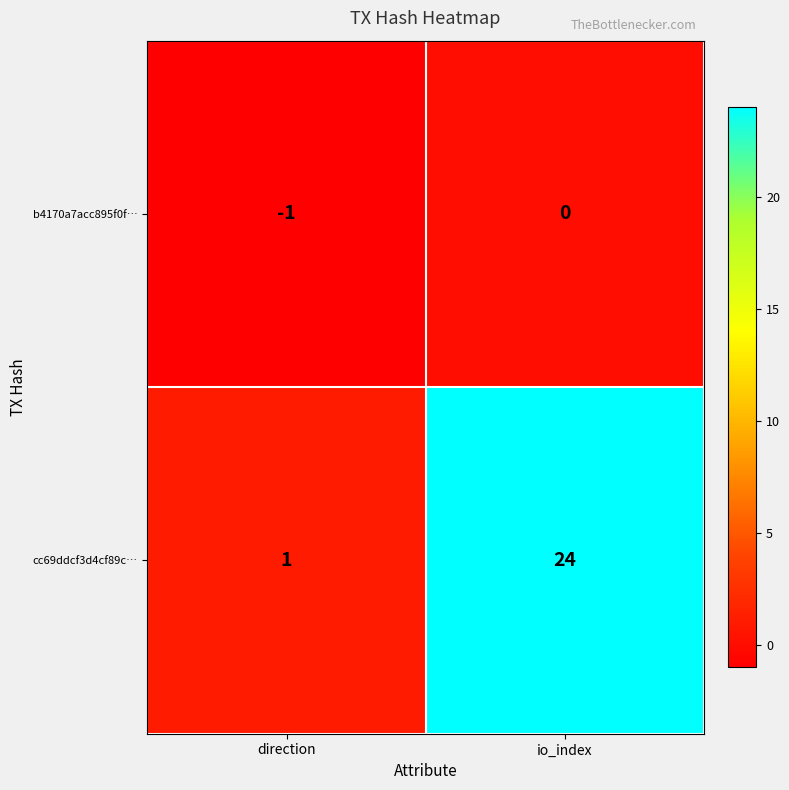

How many negative values does the b4170a7acc895f0f… series have?

1